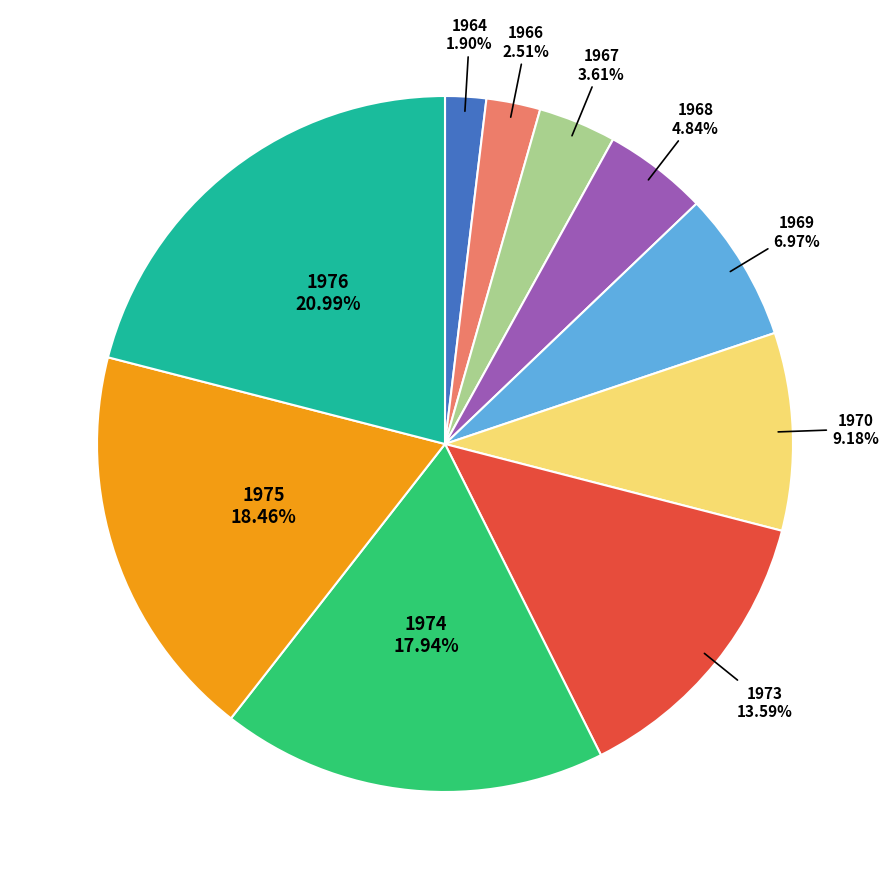

How many segments does this pie chart have?

10